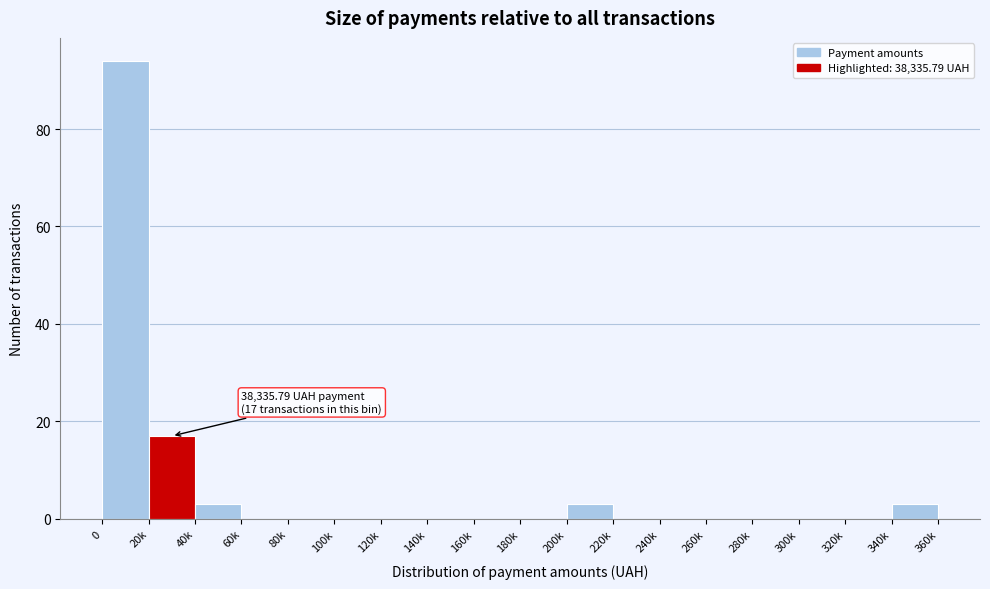

Reading left to right, transcribe all the data shown in this chart.

0=94	20k=17	40k=3	60k=0	80k=0	100k=0	120k=0	140k=0	160k=0	180k=0	200k=3	220k=0	240k=0	260k=0	280k=0	300k=0	320k=0	340k=3